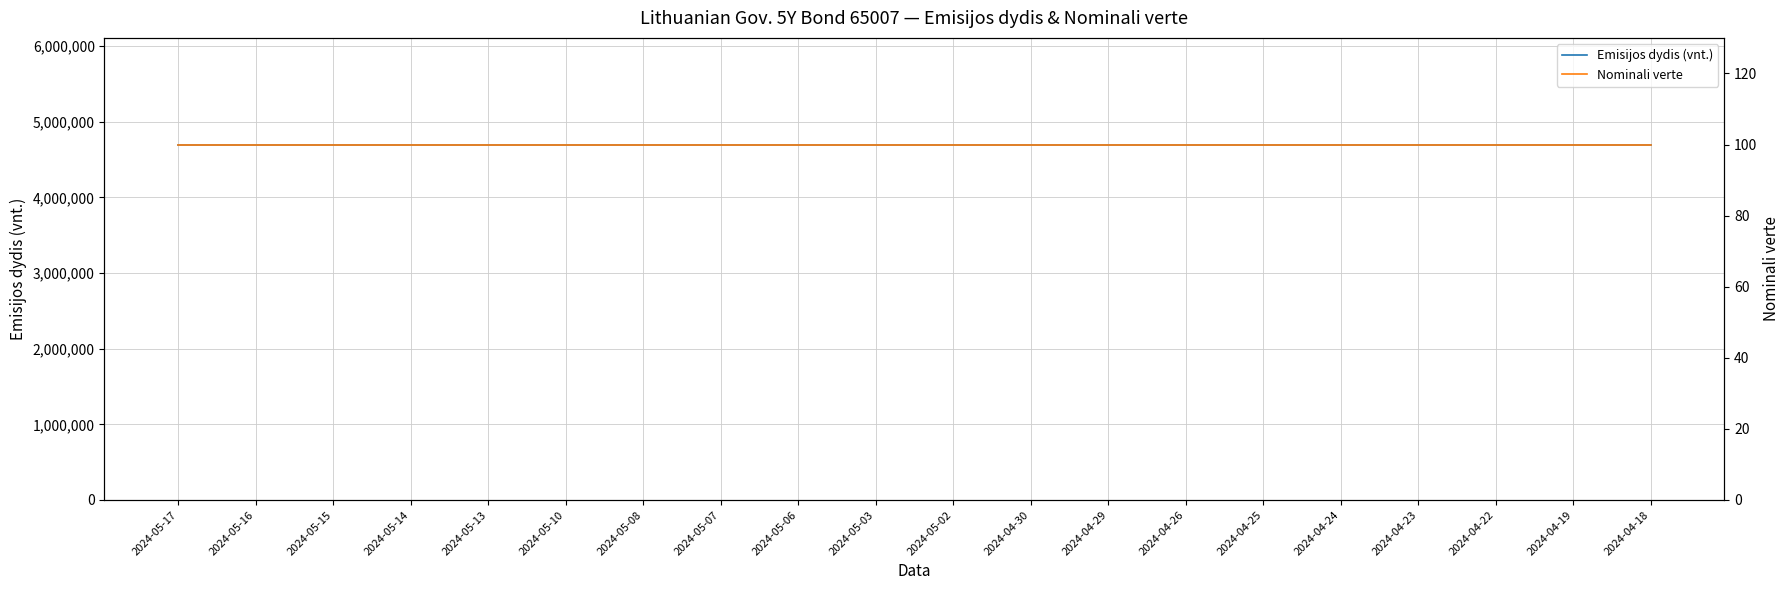

What is the label of the 2nd point from the right?

2024-04-19